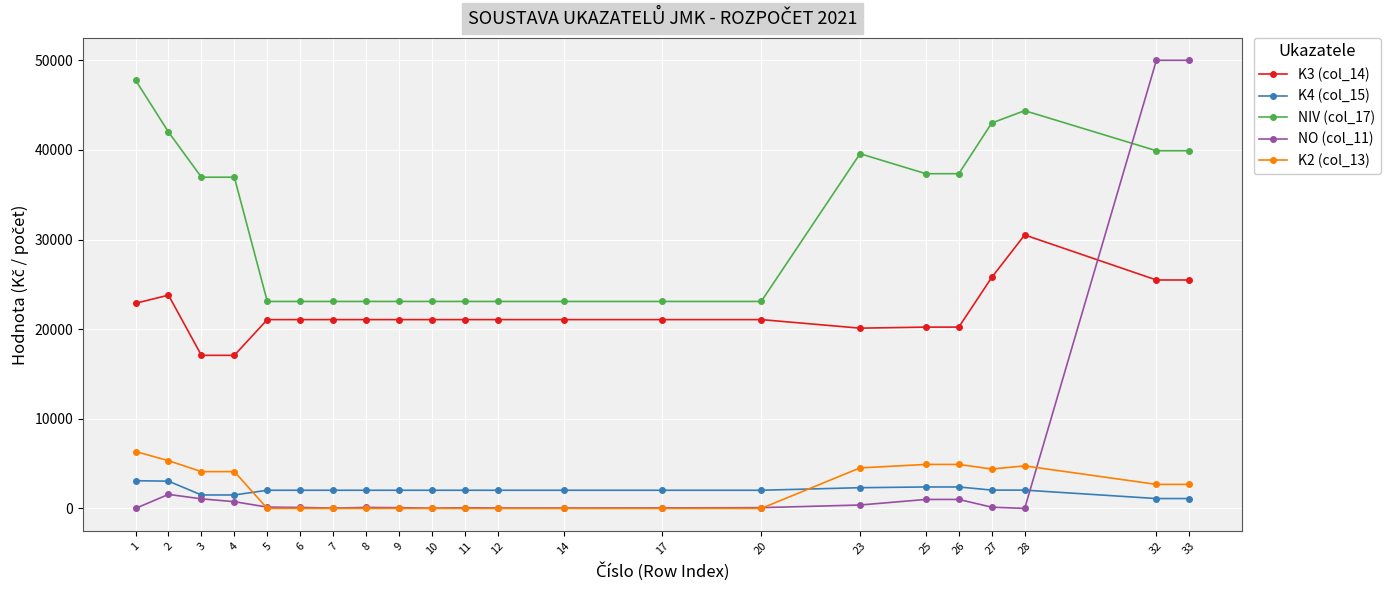

Which category has the highest value in the NIV (col_17) series?

1